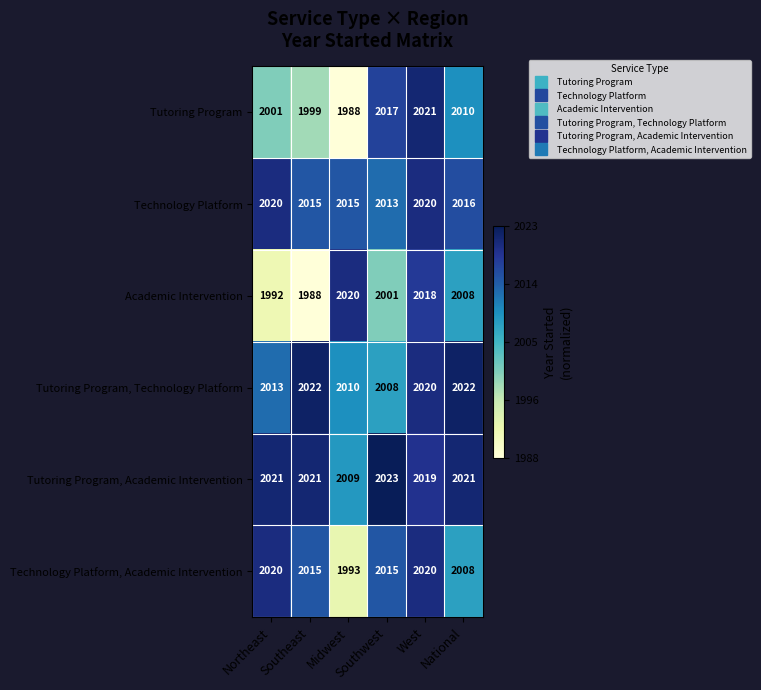

Which series has the largest total across all categories?

Tutoring Program, Academic Intervention